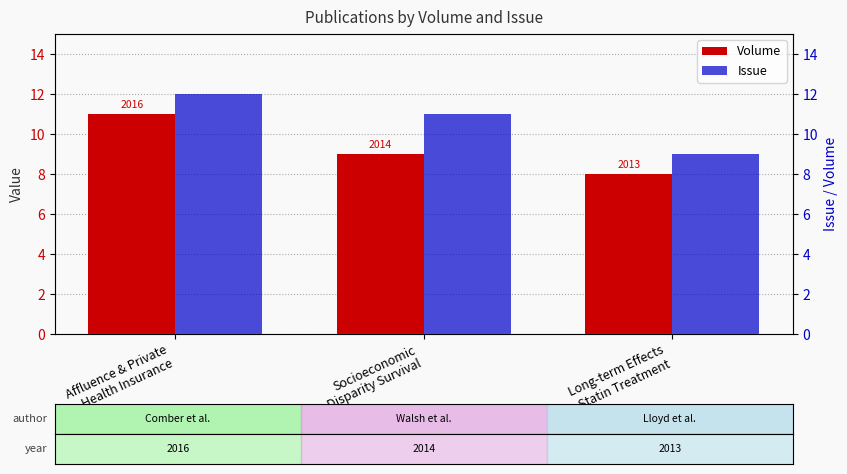

What is the difference between the highest and lowest values at Socioeconomic
Disparity Survival?

2